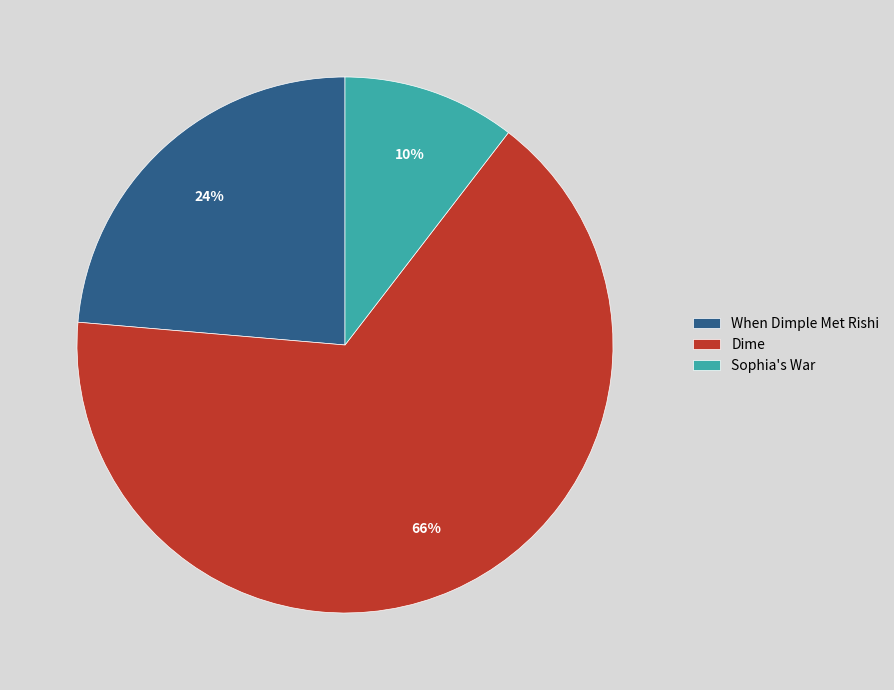

How many slices are in this pie chart?

3